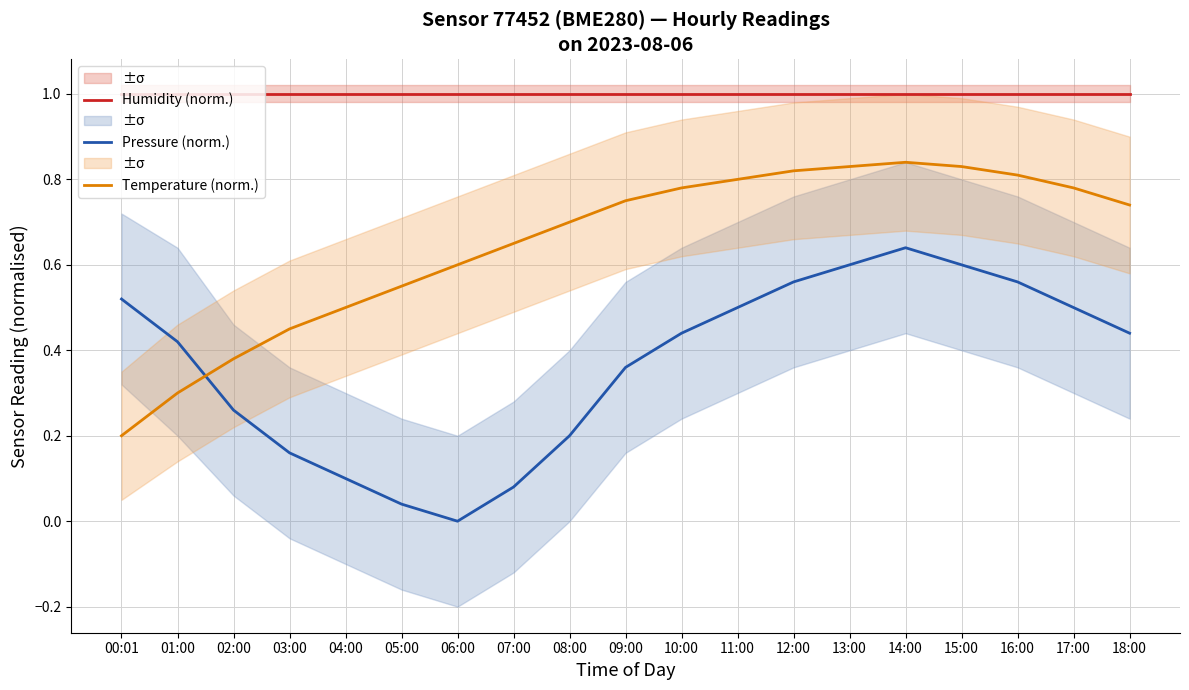

What is the sum of all Humidity (norm.) values?

19.0